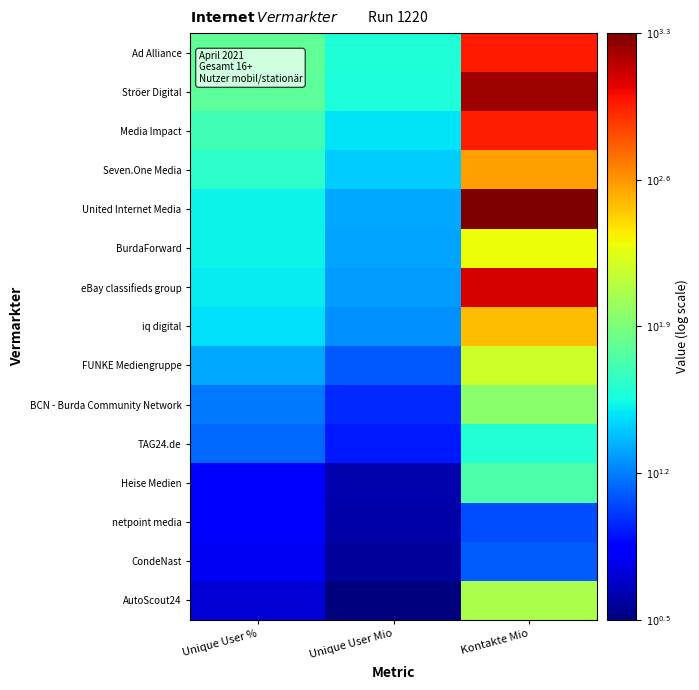

Between Unique User Mio and Kontakte Mio, which is larger?

Kontakte Mio